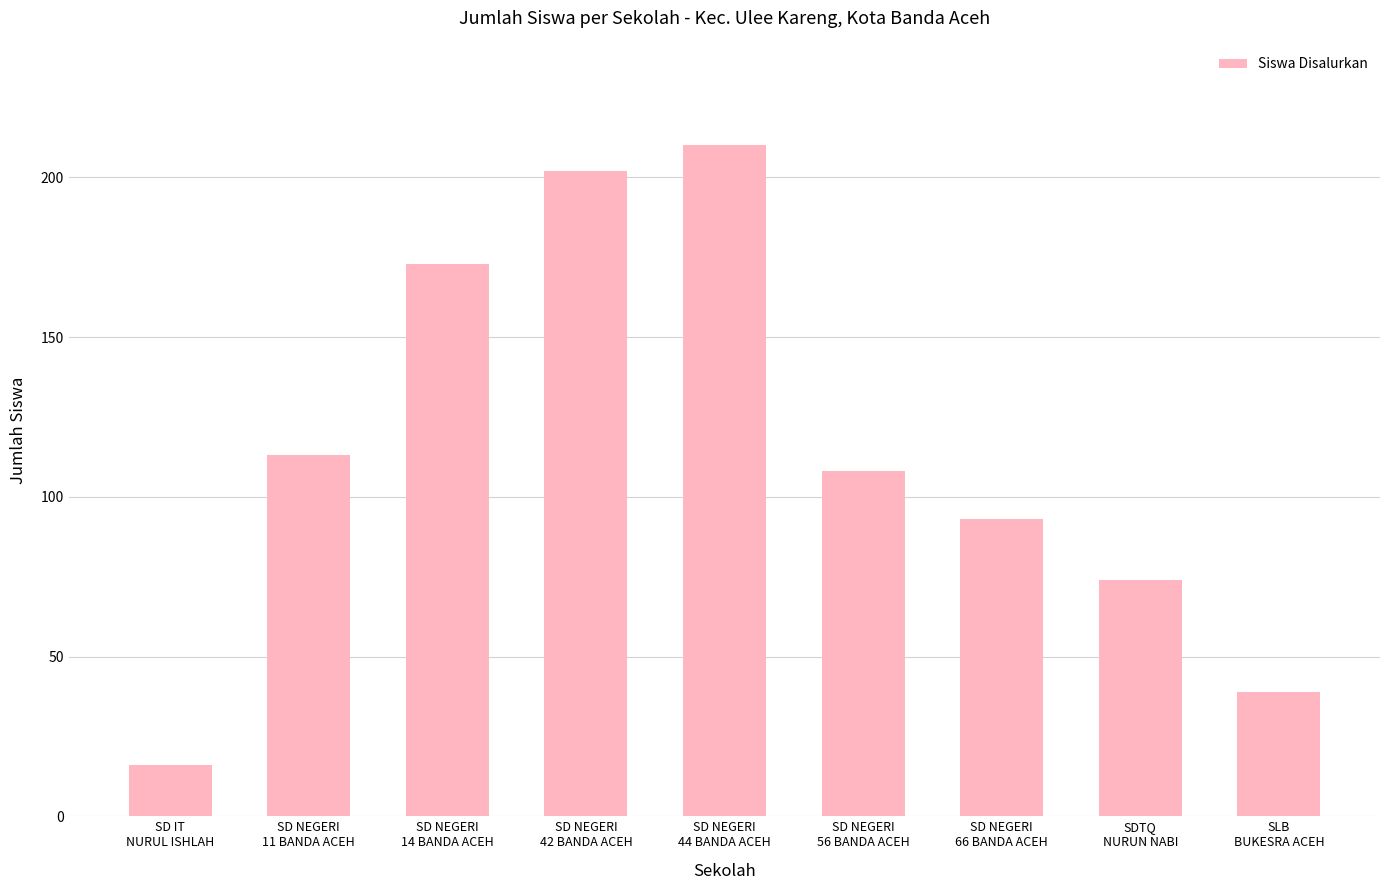

What position from the right is SD NEGERI
44 BANDA ACEH?

5